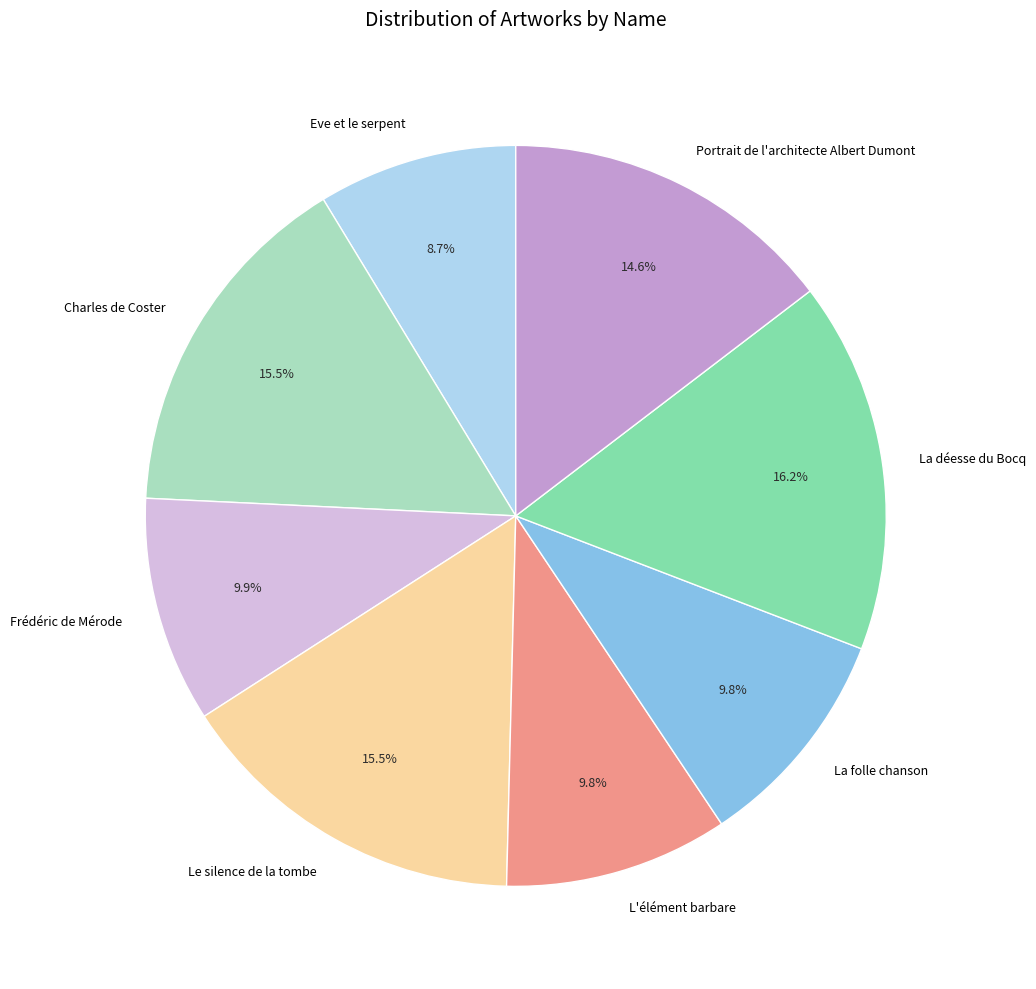

Which category has the smallest portion of the pie?

Eve et le serpent